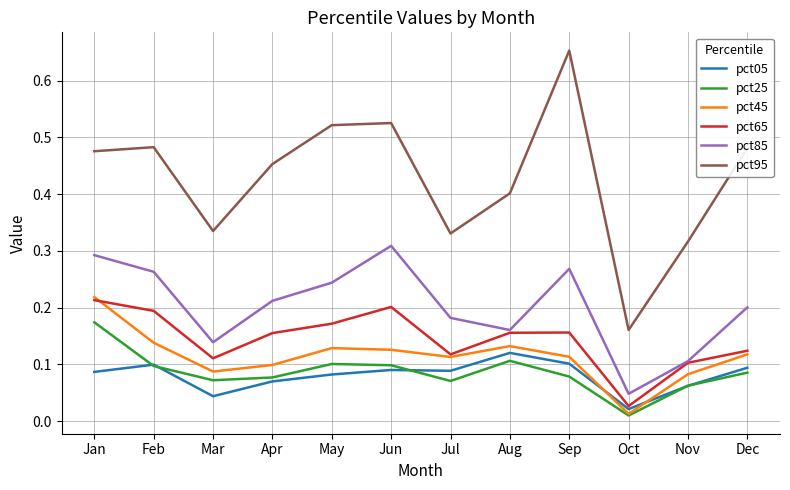

What is the total value across all series at Jul?

0.9